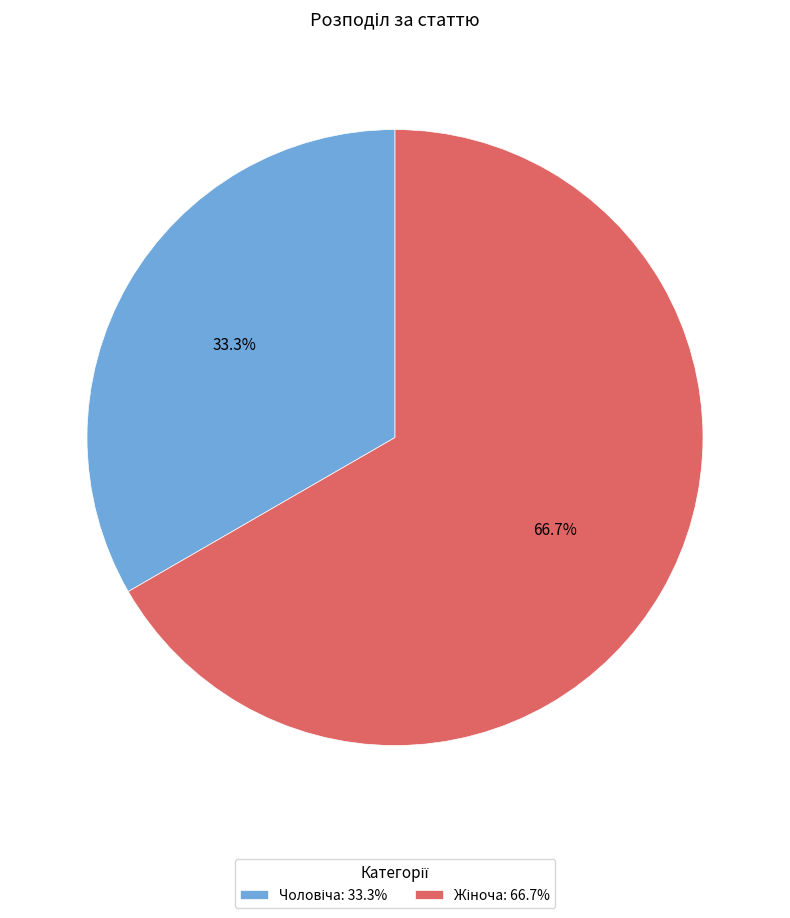

Is there any slice that represents more than half of the pie?

Yes